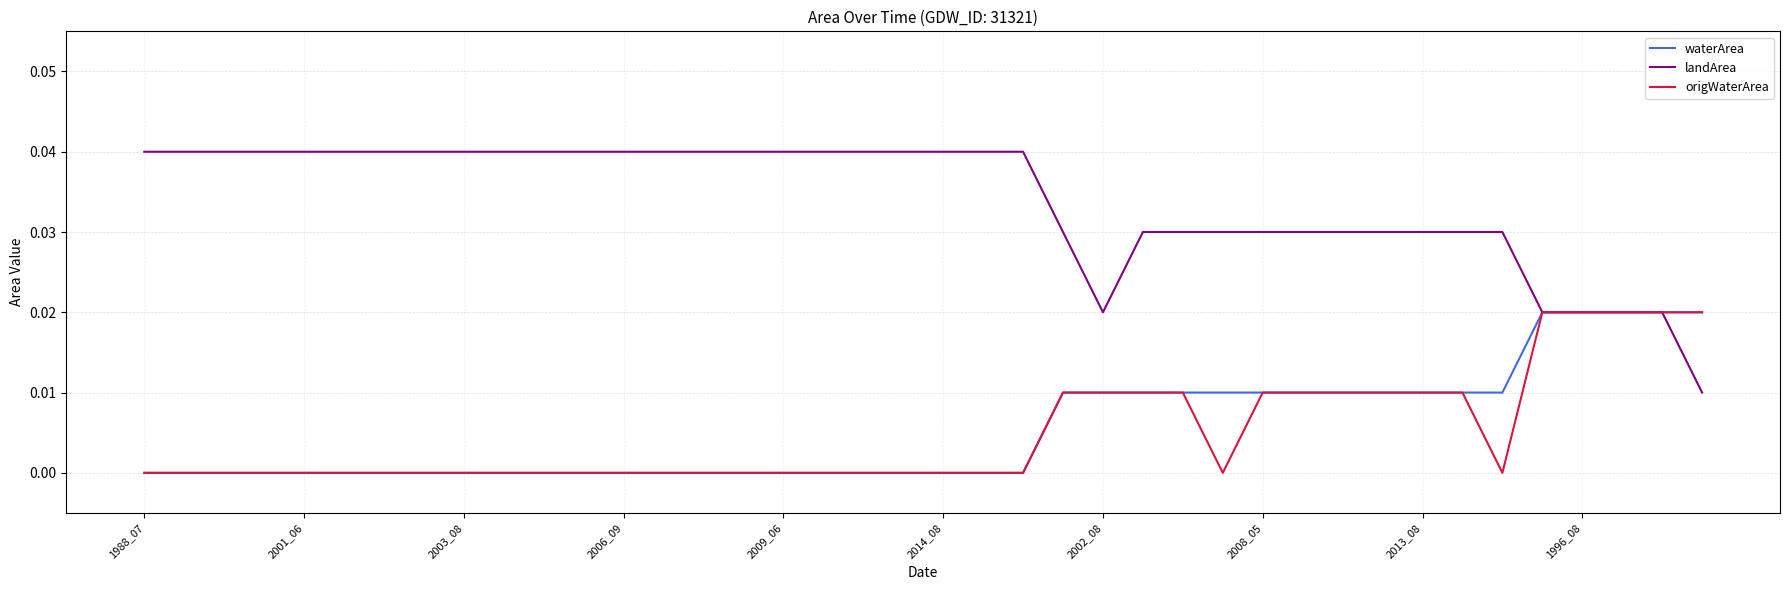

Which series has the widest spread of values?

landArea